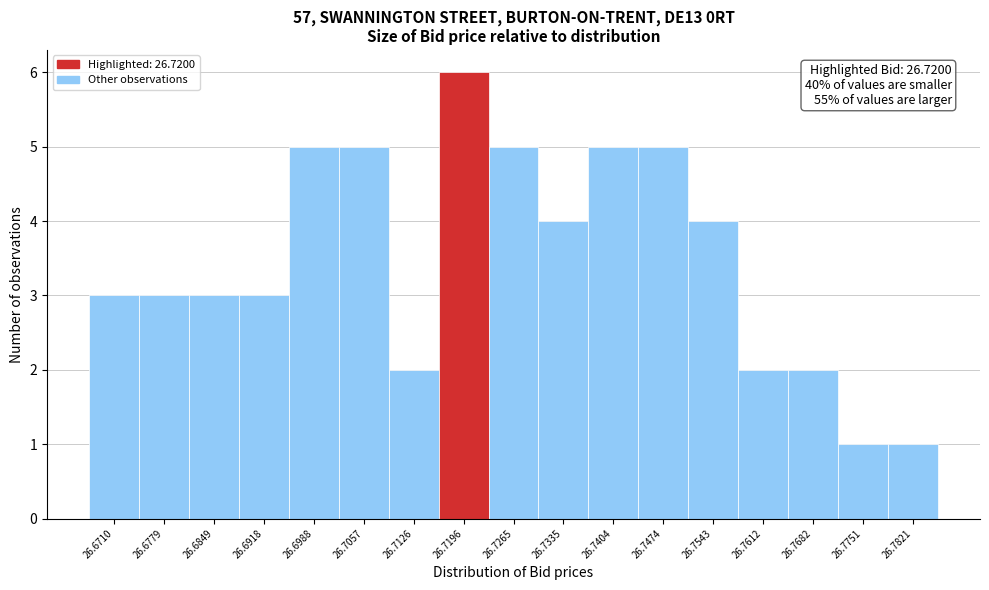

Reading right to left, list all the values displayed in this chart.

1	1	2	2	4	5	5	4	5	6	2	5	5	3	3	3	3